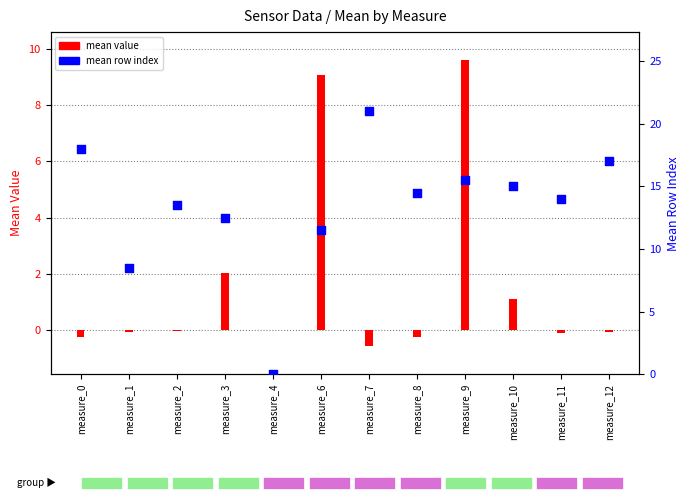

Which series has the largest total across all categories?

mean row index